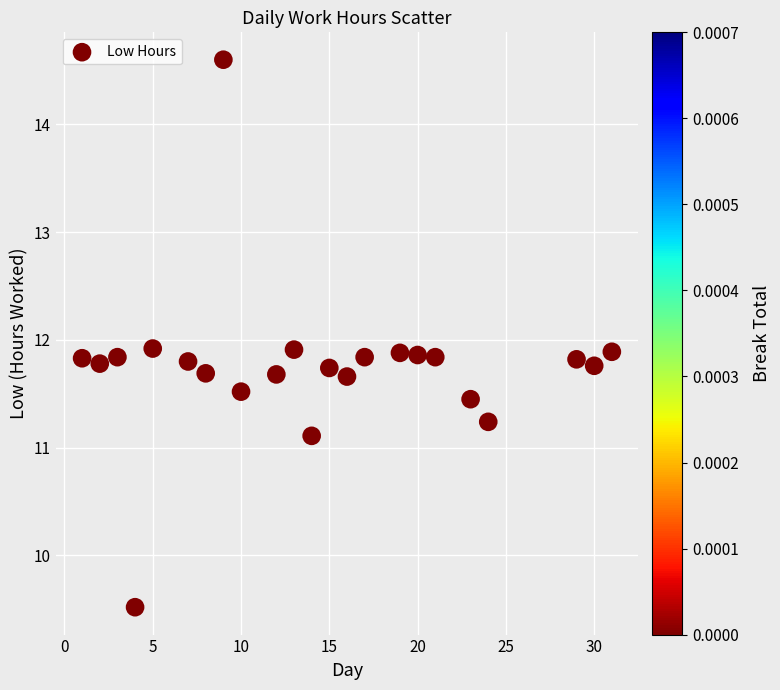

What is the range of Y values (max minus min)?

5.1